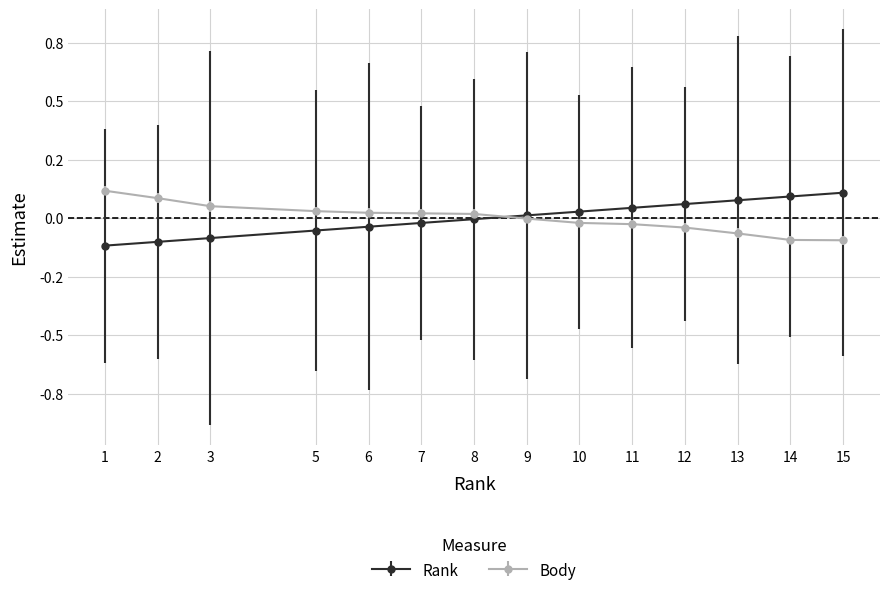

What are all the series names shown in the legend?

Rank, Body